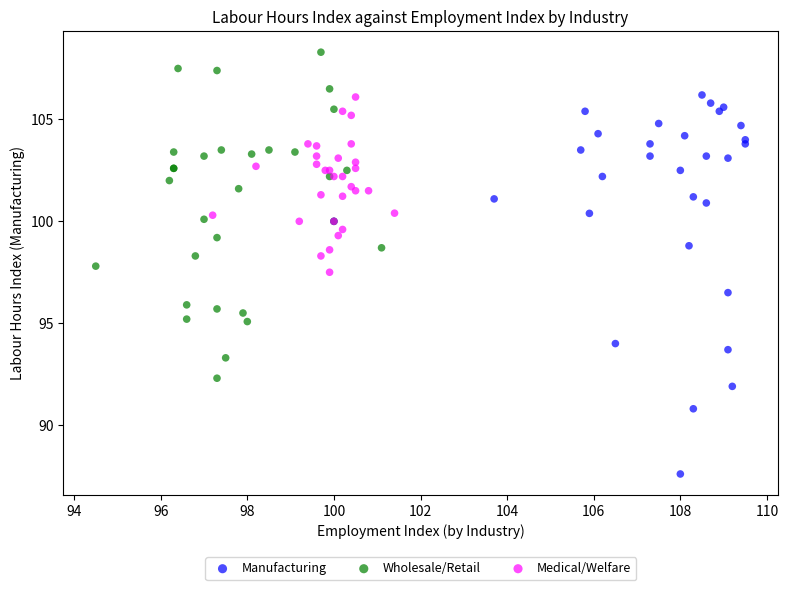

Which series has the largest Y range (max minus min)?

Manufacturing